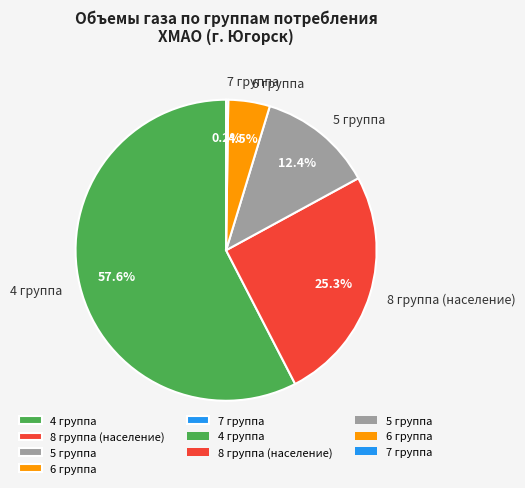

Approximately how many times larger is the value at 8 группа (население) compared to 4 группа?

0.4